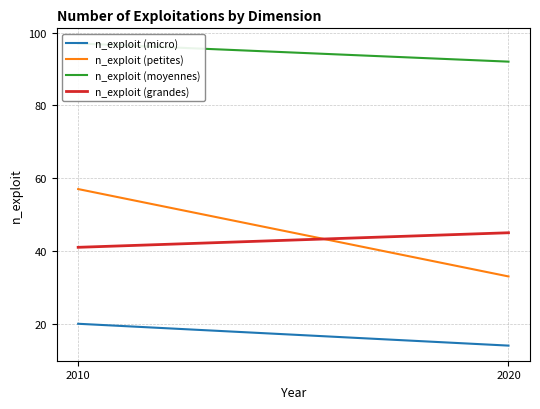

How many distinct data groups are displayed?

4